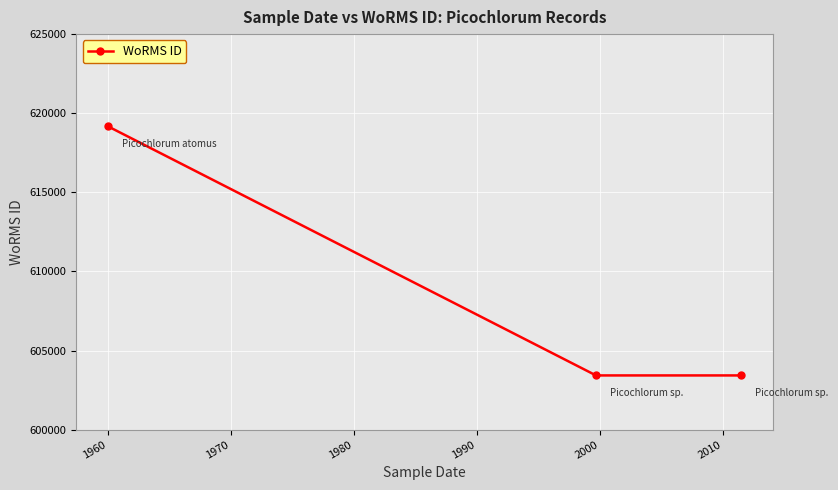

How many lines are shown in the chart?

1